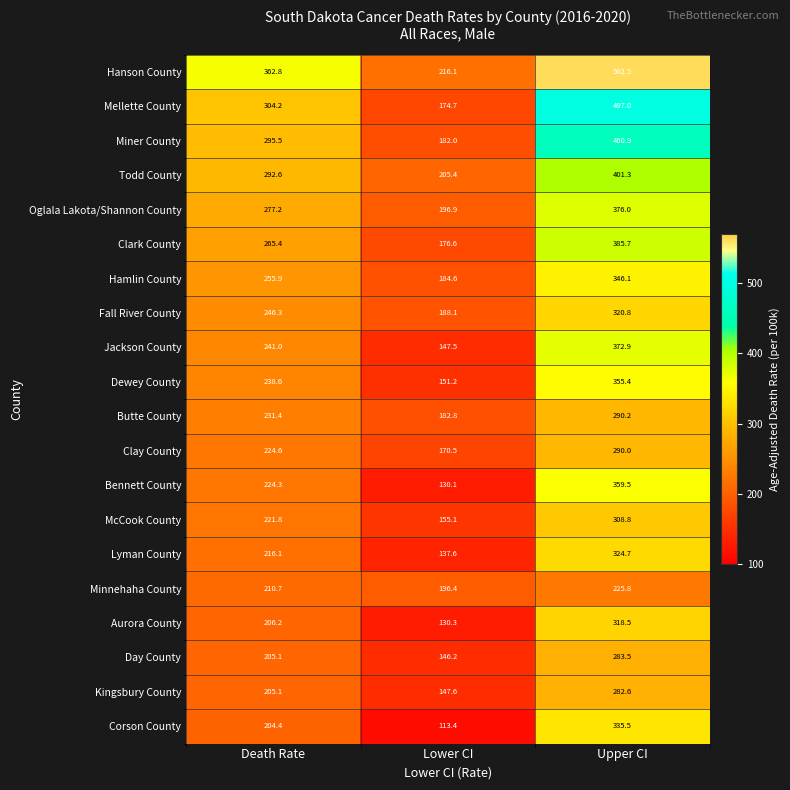

At how many categories does at least one series exceed 456?

1